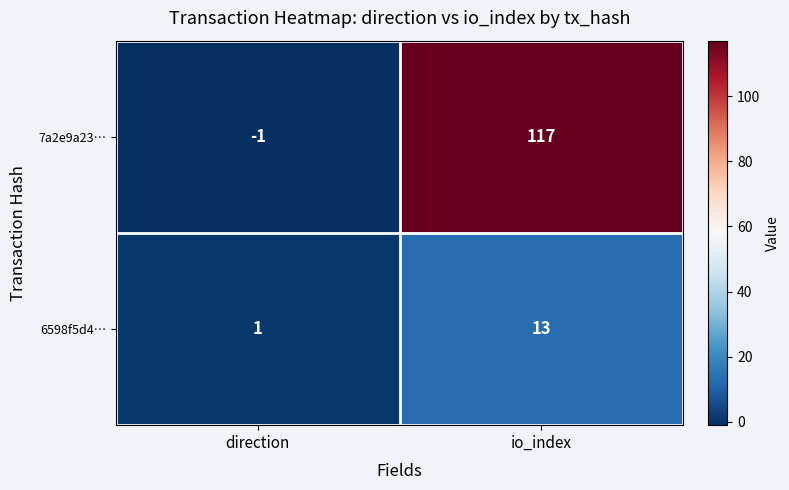

The 6598f5d4… series shows 5 at io_index. True or false?

False